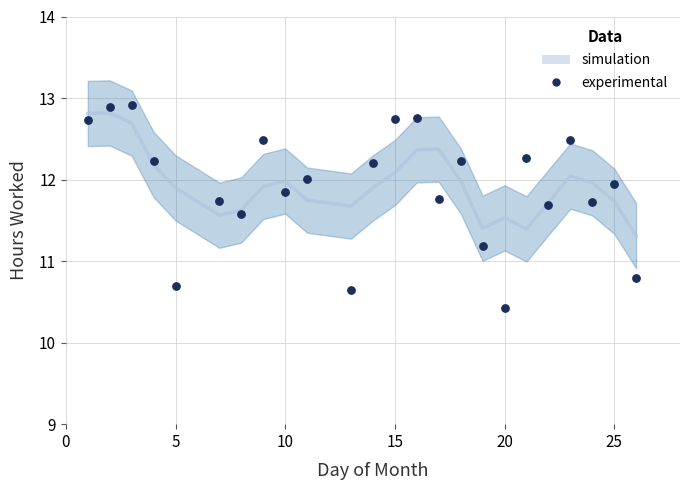

What is the range of X values (max minus min)?

25.0